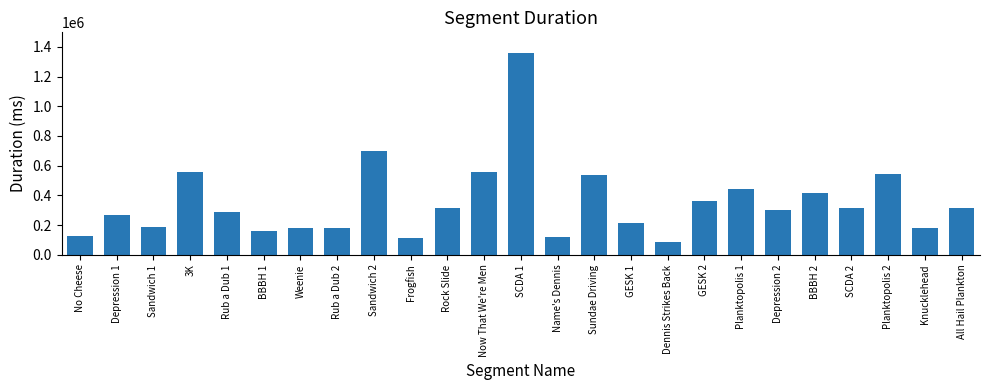

What is the minimum value shown in the chart?

84574